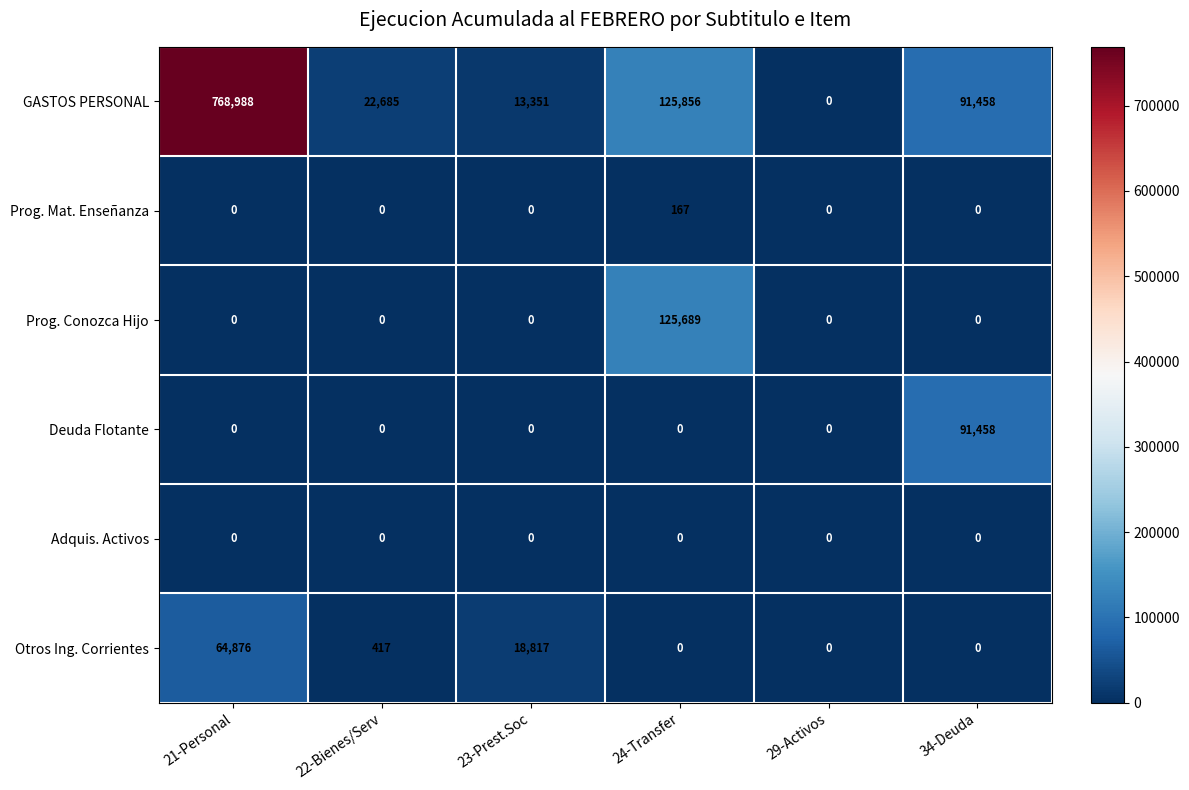

At which label is Otros Ing. Corrientes closest to 32438?

23-Prest.Soc